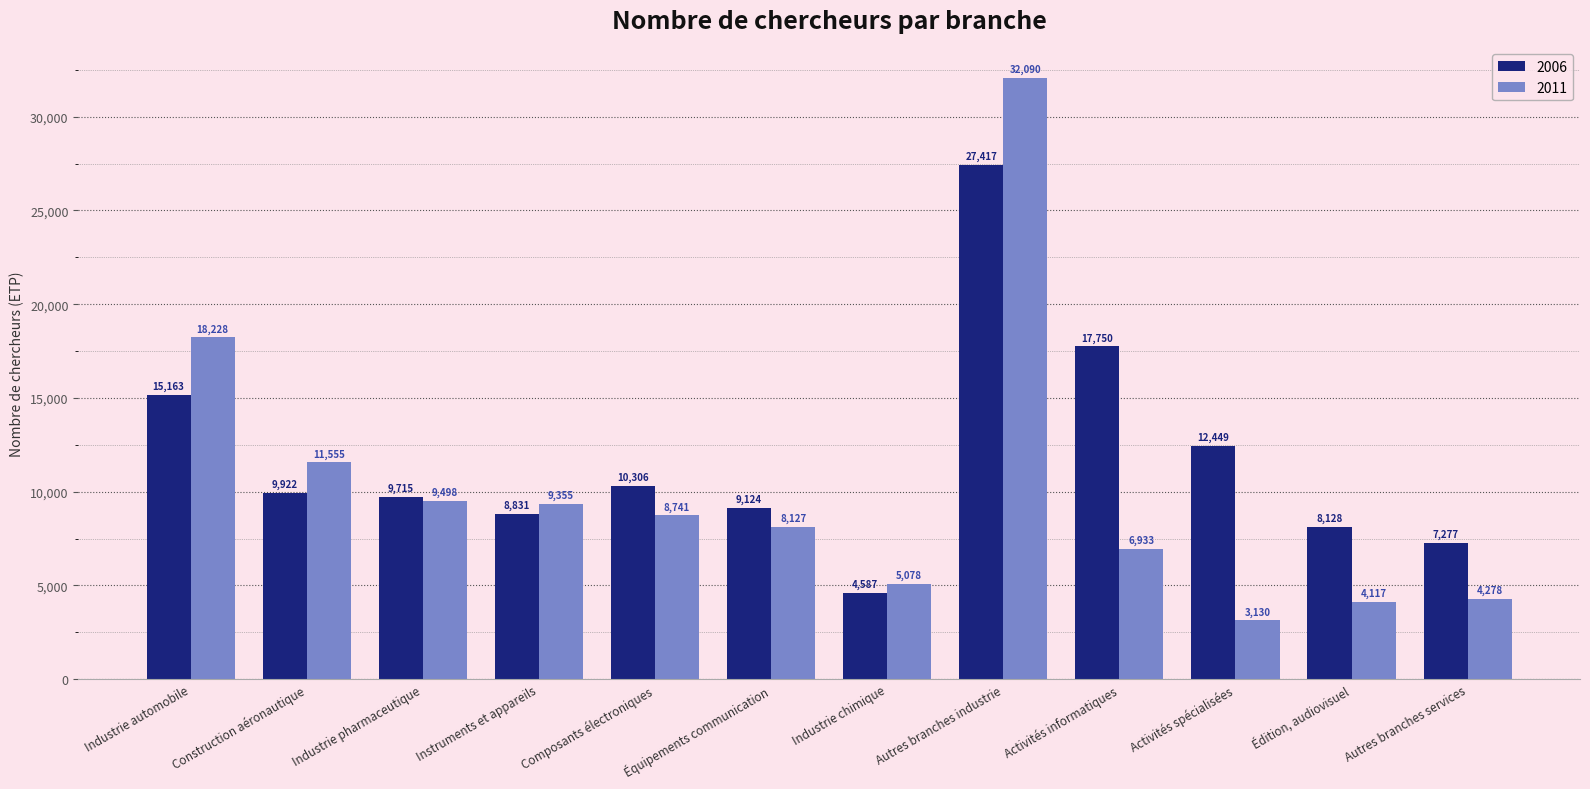

At which label is 2006 closest to 16001?

Industrie automobile